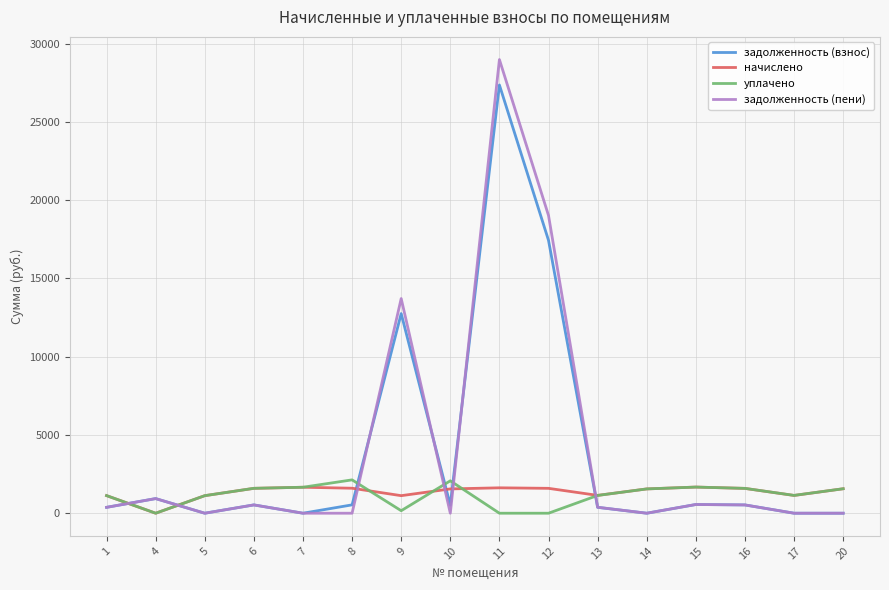

At which category is the sum across all series the highest?

11